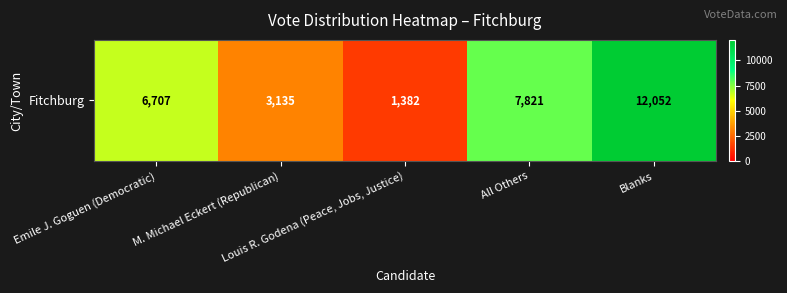

What is the greatest value displayed?

12052